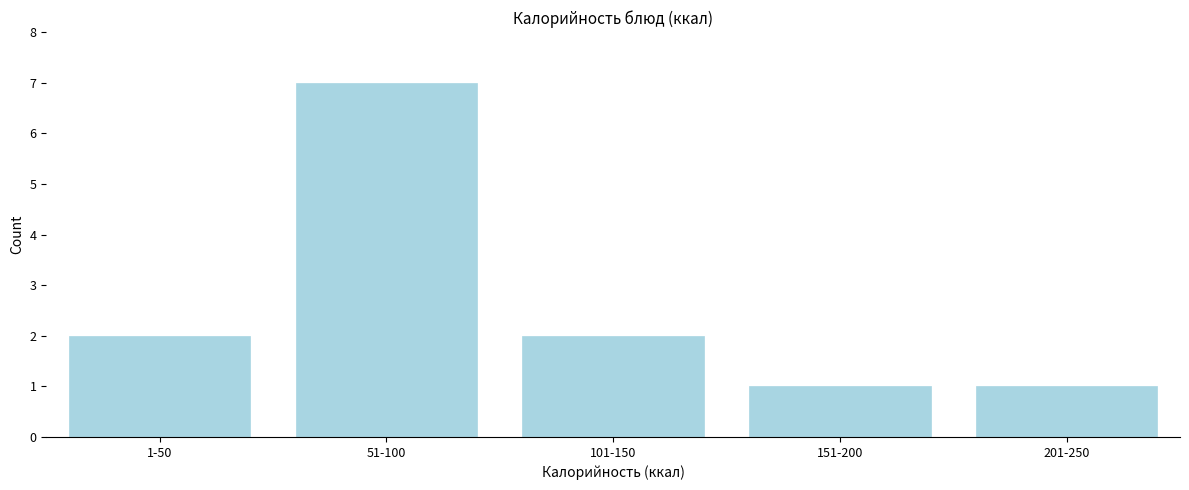

Reading left to right, extract all data points from this chart.

2	7	2	1	1